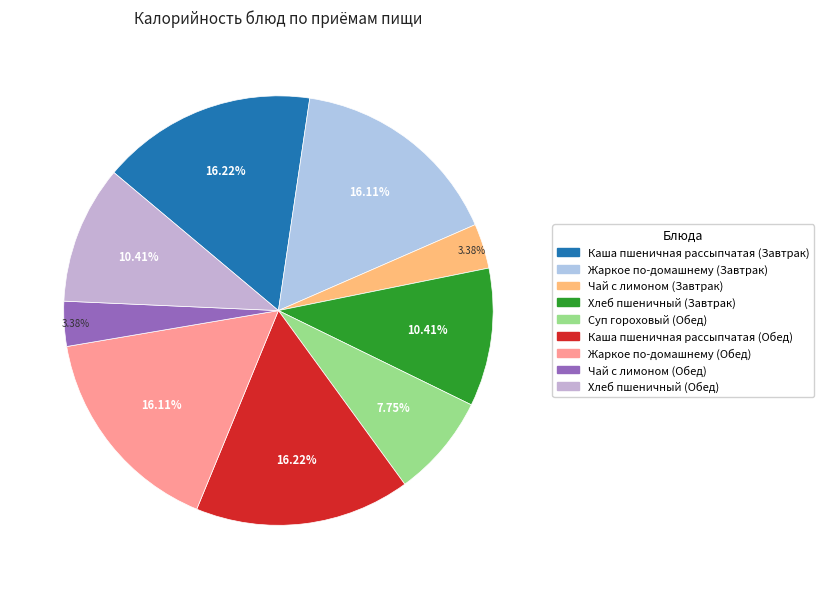

To the nearest percent, what is the difference between the Каша пшеничная рассыпчатая (Обед) and Чай с лимоном (Завтрак) slice percentages?

13%